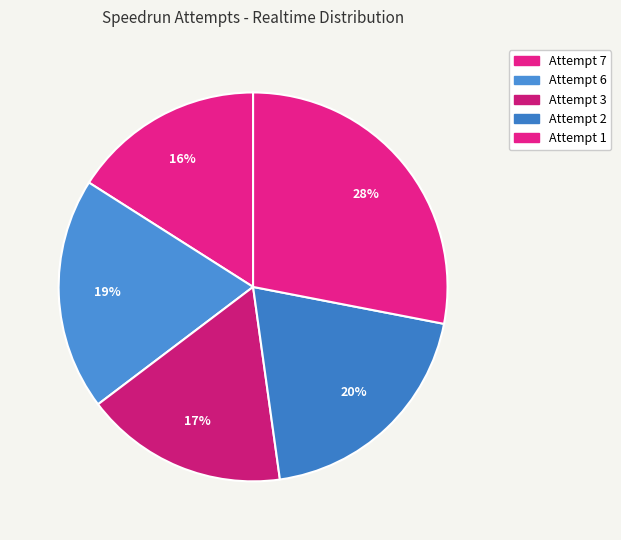

Count the number of slices in the pie.

5